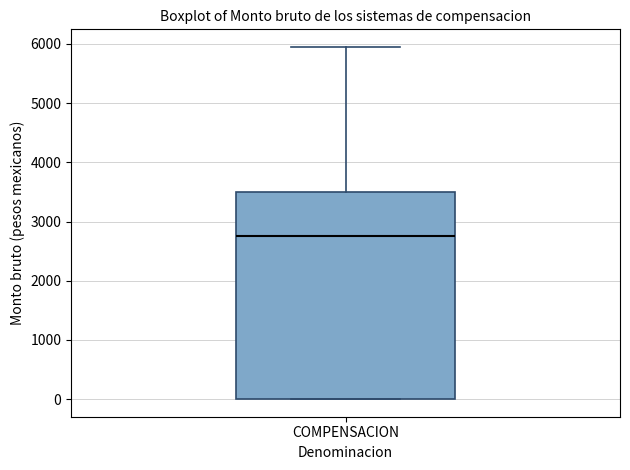

Where is the upper edge of the box for COMPENSACION on the y-axis? The values are not printed on the chart, so give them approximately, as read against the axis.

3500